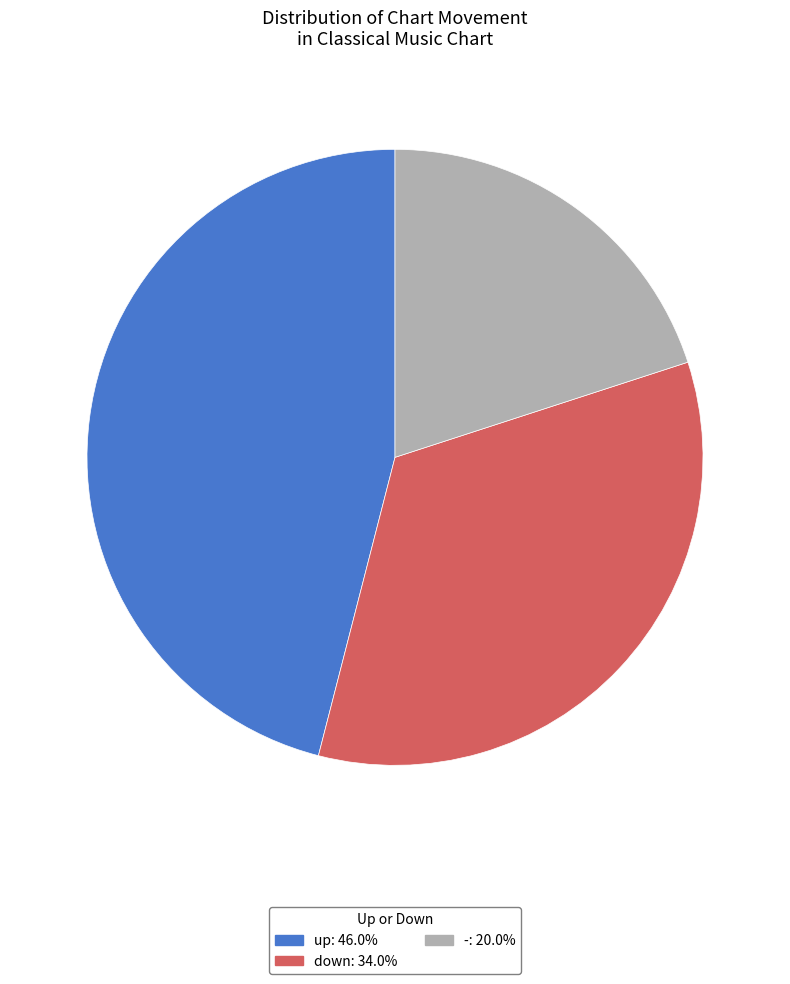

Which category has the biggest portion of the pie?

up